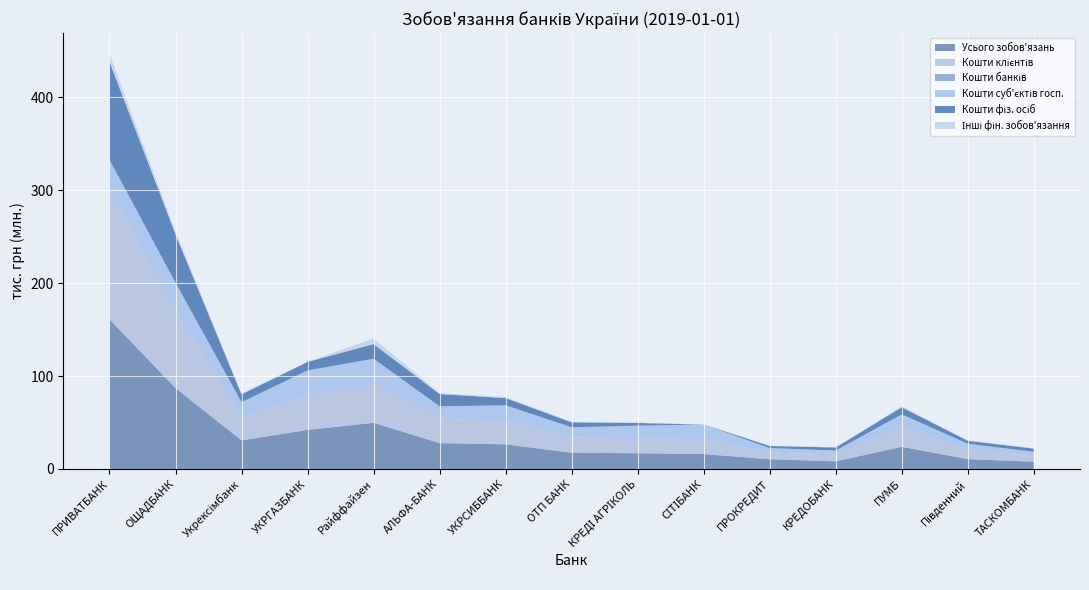

Is the value of Кошти фіз. осіб at УКРГАЗБАНК greater than the value of Кошти суб'єктів госп. at Райффайзен?

No